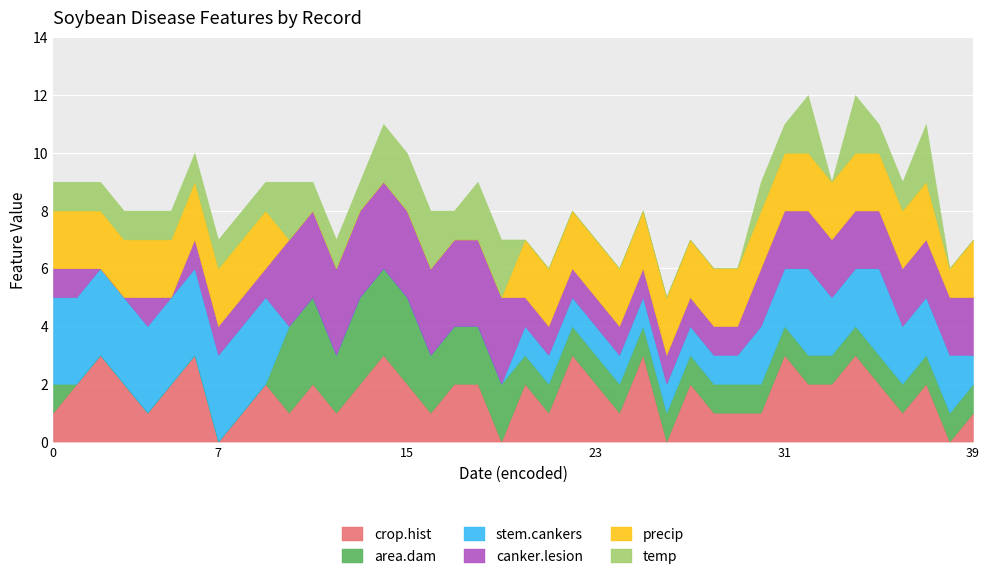

Which series has the widest spread of values?

crop.hist